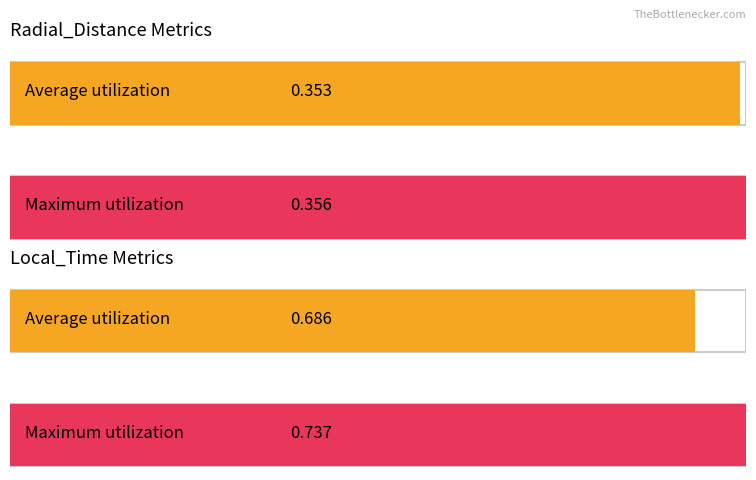

The value of Average utilization at 160.4375 is 0.6. True or false?

False